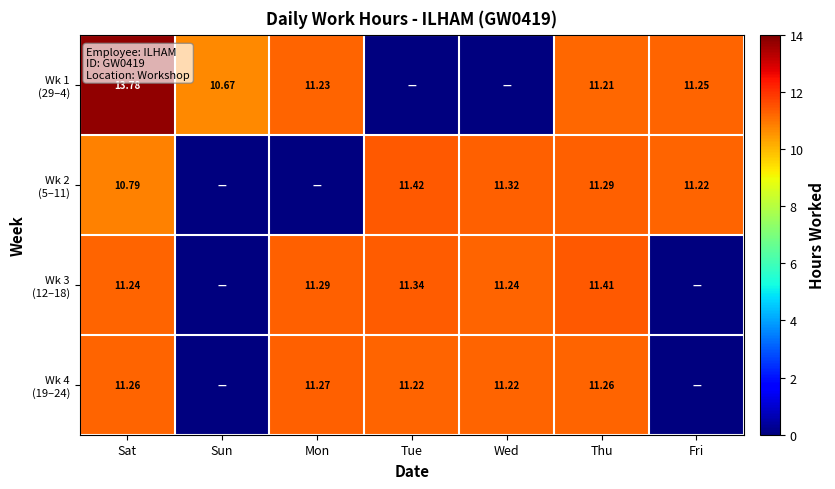

At which label is Wk 2 (5–11) closest to 5?

Sun